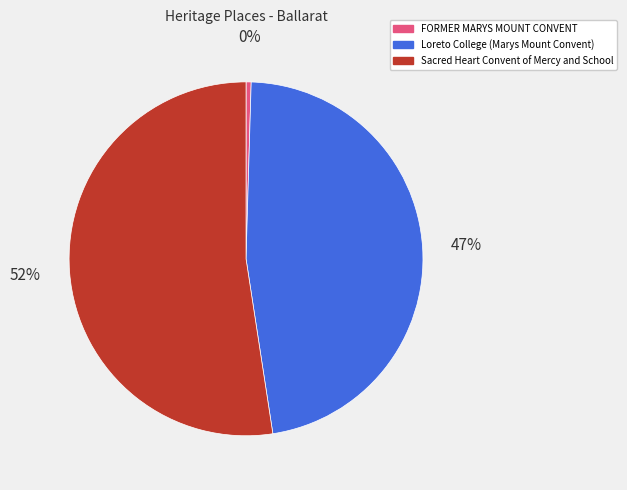

Which category has the smallest portion of the pie?

FORMER MARYS MOUNT CONVENT